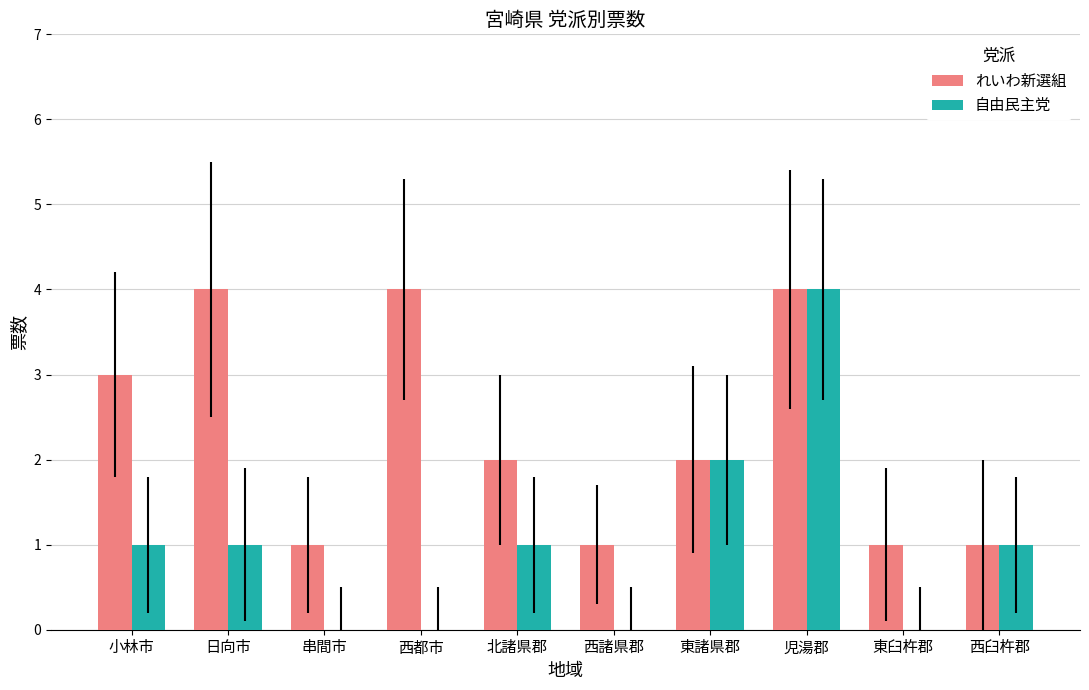

Between 西諸県郡 and 東諸県郡, which series saw the biggest shift?

自由民主党